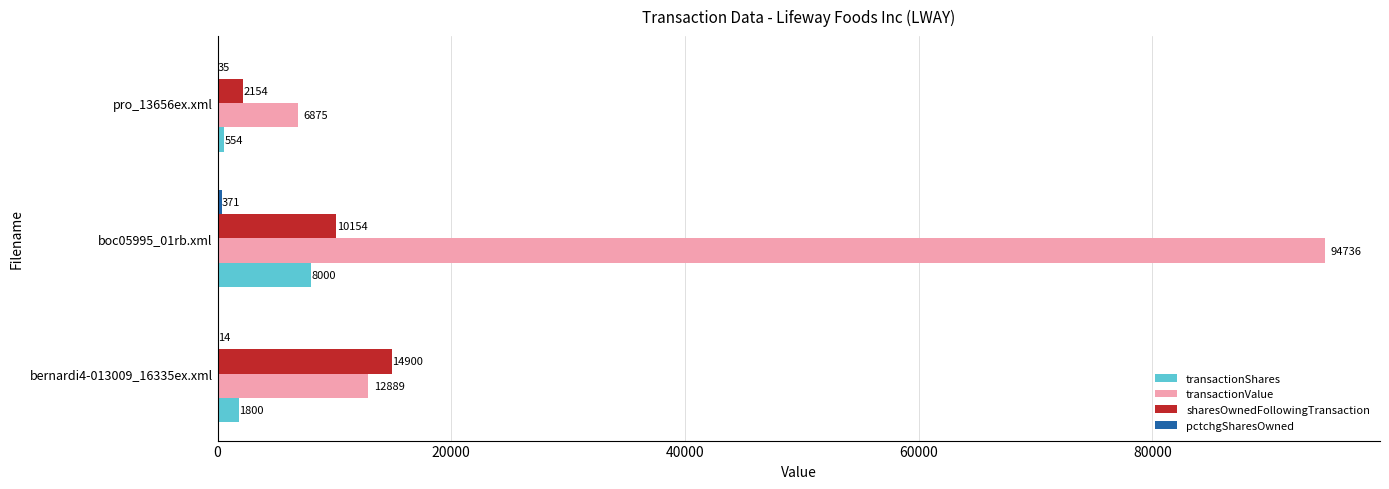

Which series has the largest total across all categories?

transactionValue